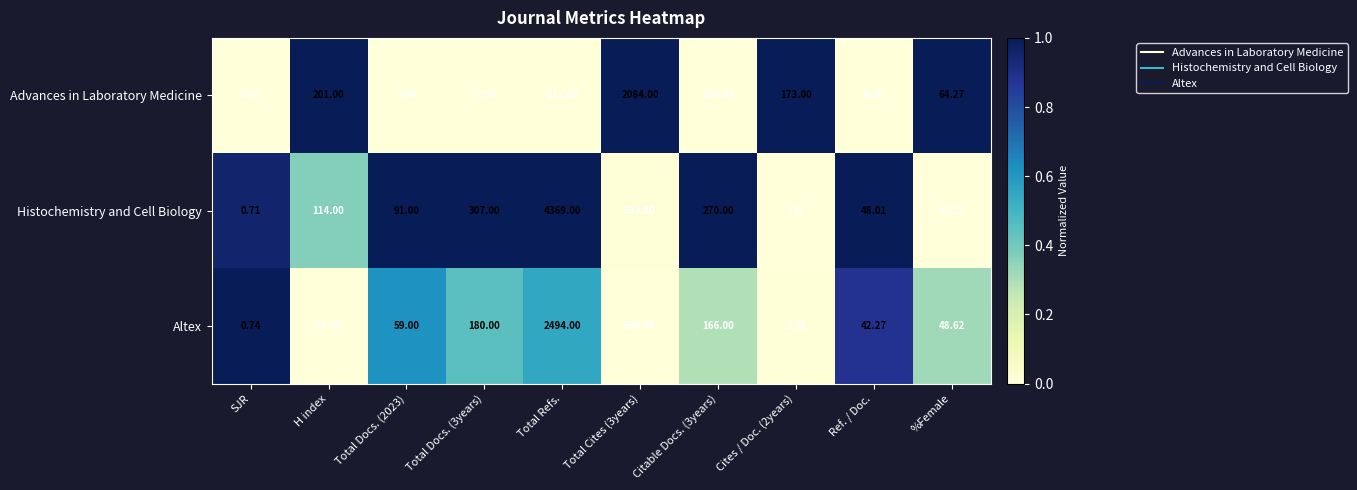

At how many categories does at least one series exceed 0?

10